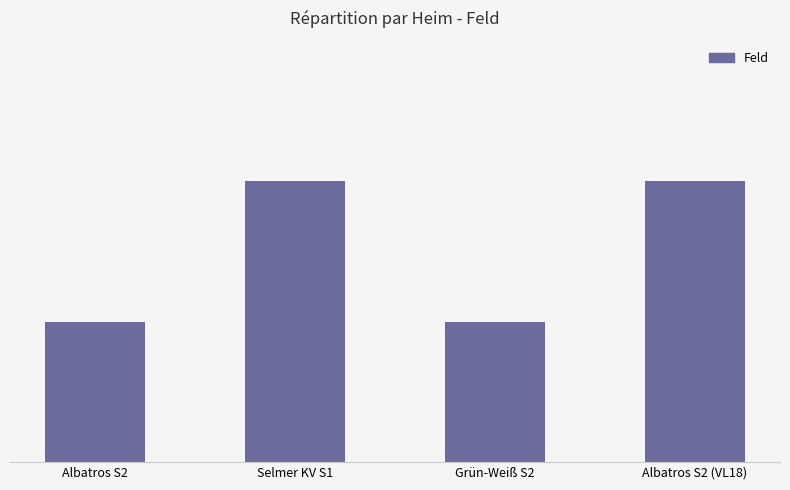

Does the chart contain any negative values?

No